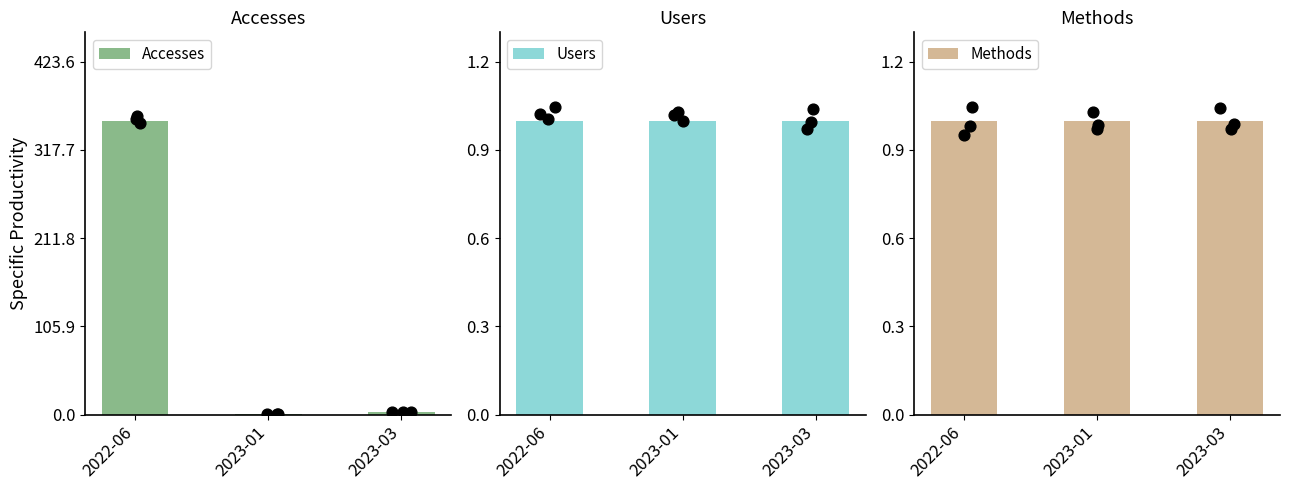

What is the total value across all series at 2023-01?

3